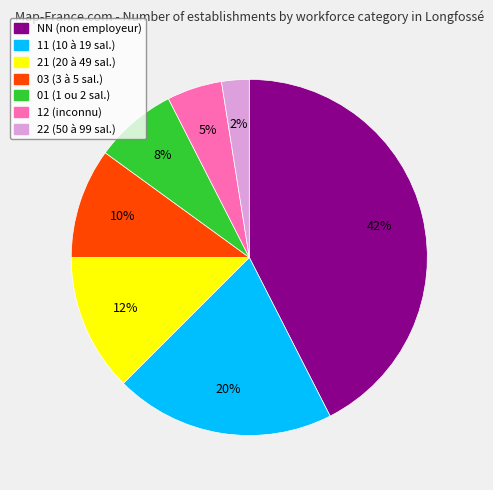

Is there a majority slice in this chart?

No